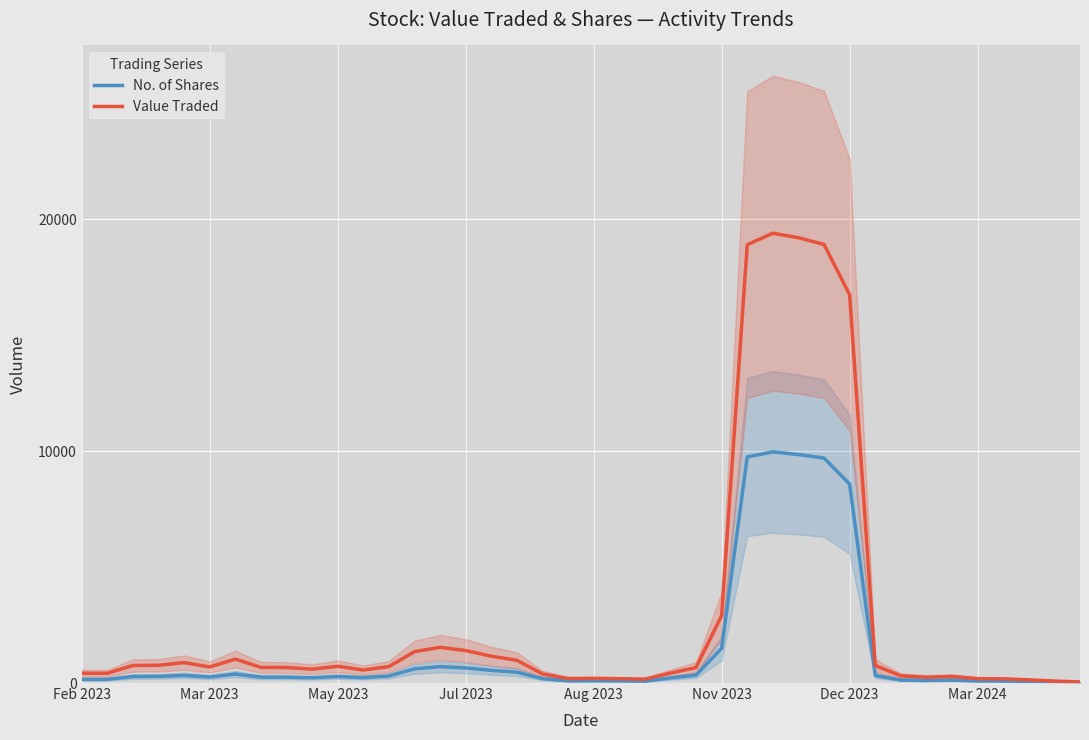

Between 12 and 31, which series saw the biggest shift?

Value Traded